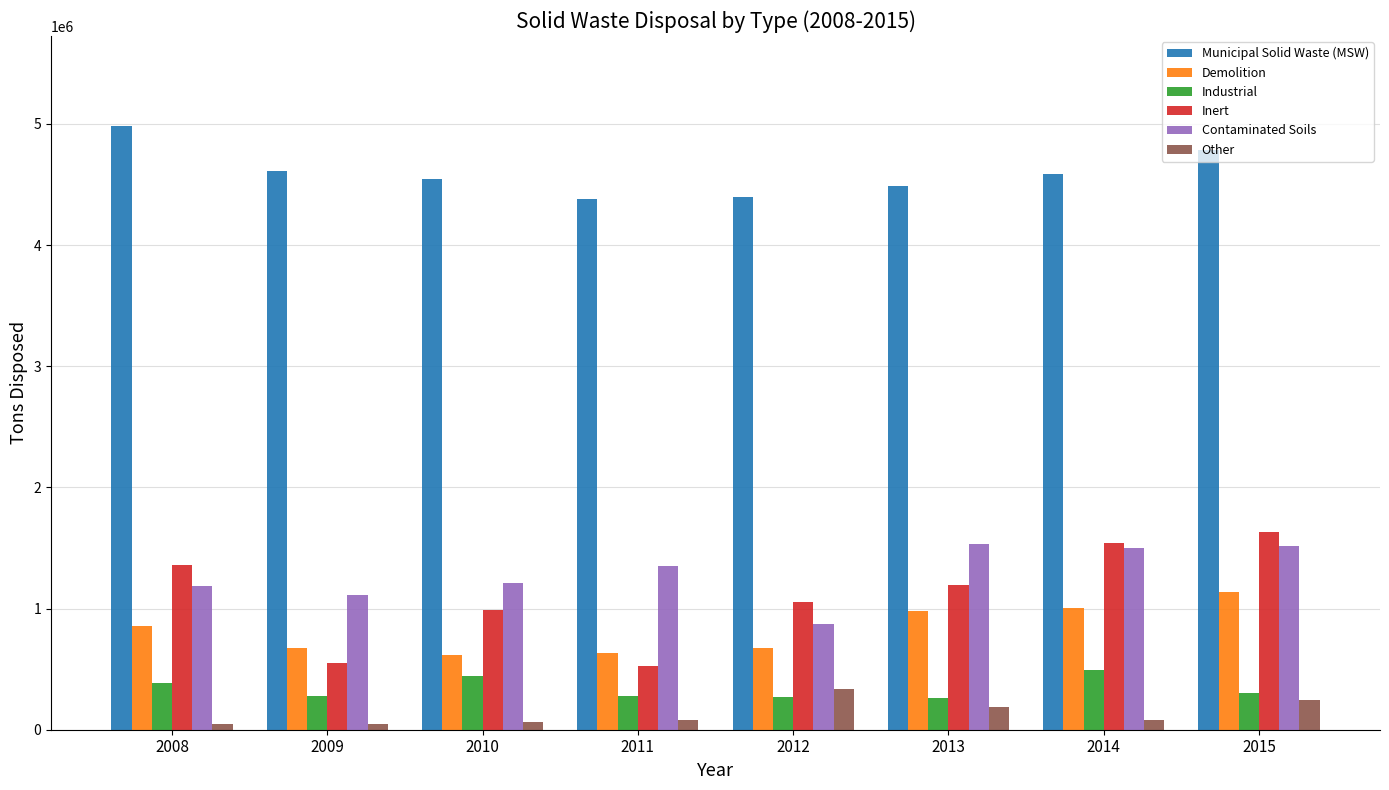

What is the difference between the highest and lowest values at 2015?

4533920.4